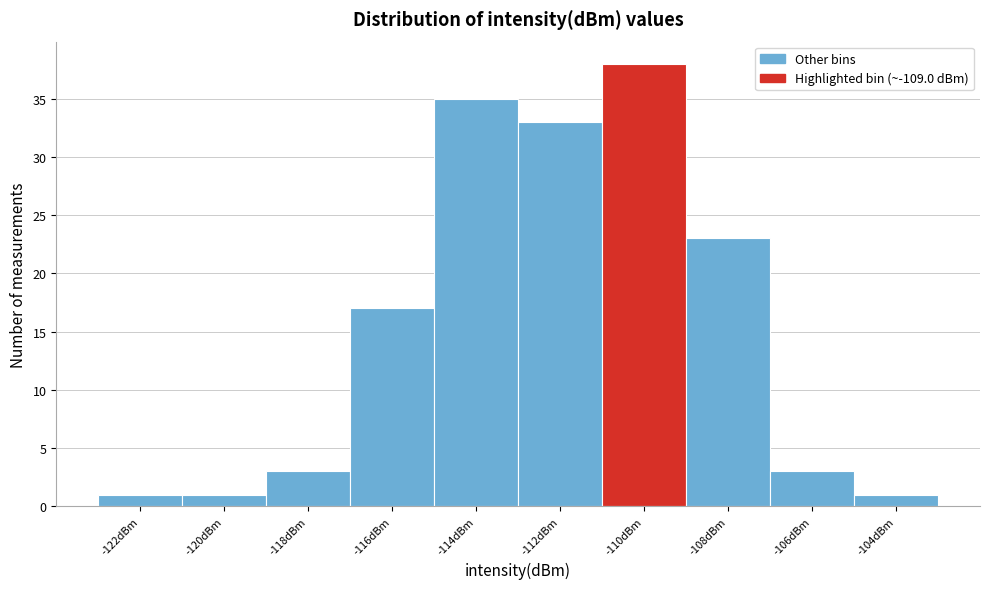

Reading left to right, list all the values displayed in this chart.

-122dBm=1	-120dBm=1	-118dBm=3	-116dBm=17	-114dBm=35	-112dBm=33	-110dBm=38	-108dBm=23	-106dBm=3	-104dBm=1